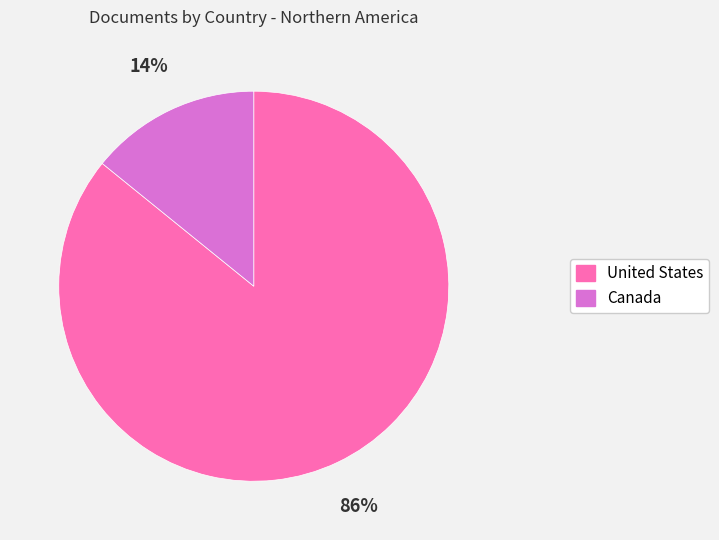

Which has a higher value, United States or Canada?

United States